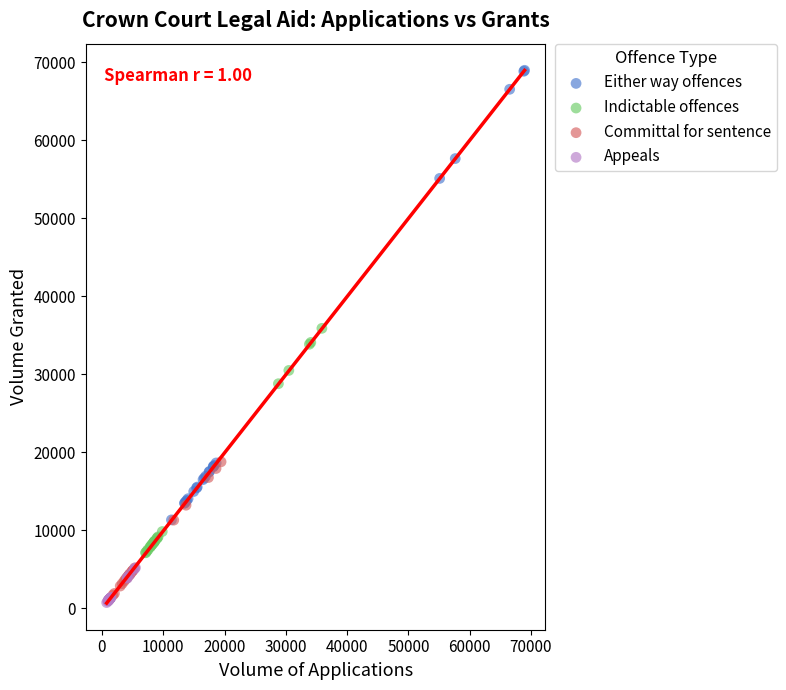

Which series contains the highest Y value?

Either way offences